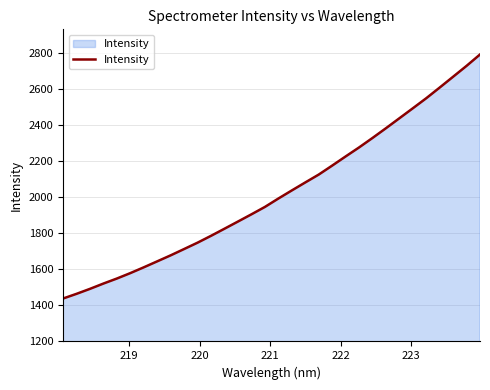

What is the smallest value displayed?

1438.3